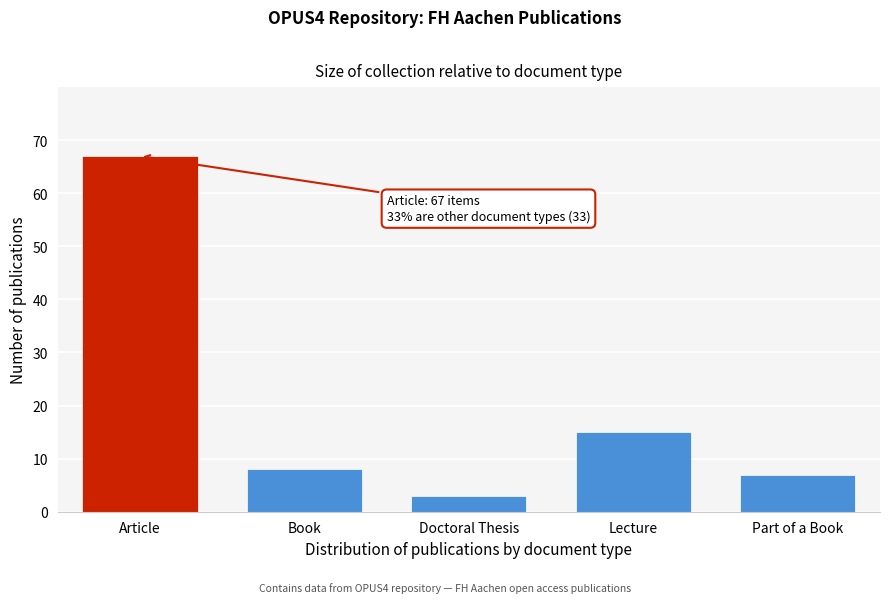

Reading right to left, list all the values displayed in this chart.

7	15	3	8	67